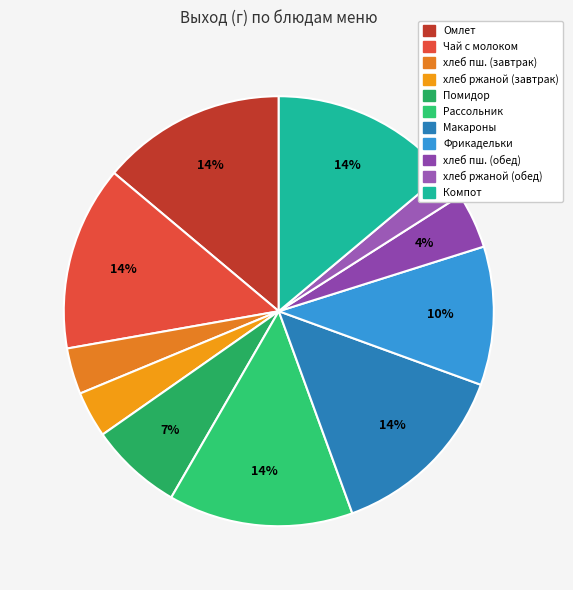

Rank the categories by value from lowest to highest.

хлеб ржаной (обед), хлеб пшеничный (завтрак), хлеб ржаной (завтрак), хлеб пшеничный (обед), Помидор в нарезке, Фрикадельки из говядины с соусом, Омлет натуральный с зеленым горошком, Чай с молоком и сахаром, Рассольник Ленинградский, Макароны отварные, Компот из смородины